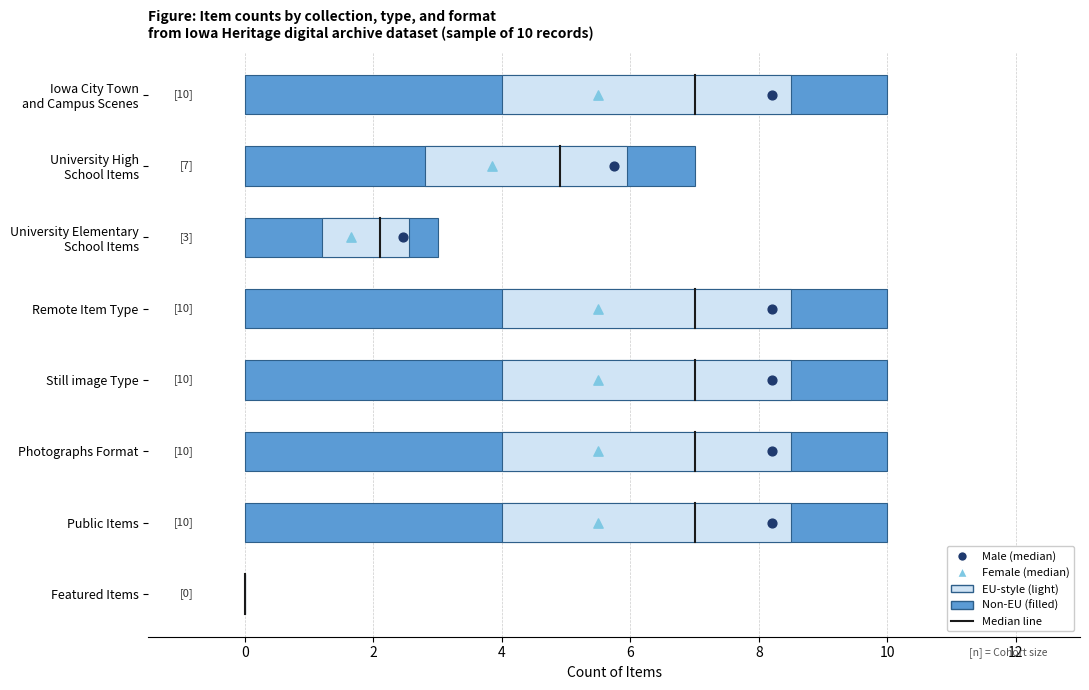

Which has a higher value, Remote Item Type or University Elementary School Items?

Remote Item Type